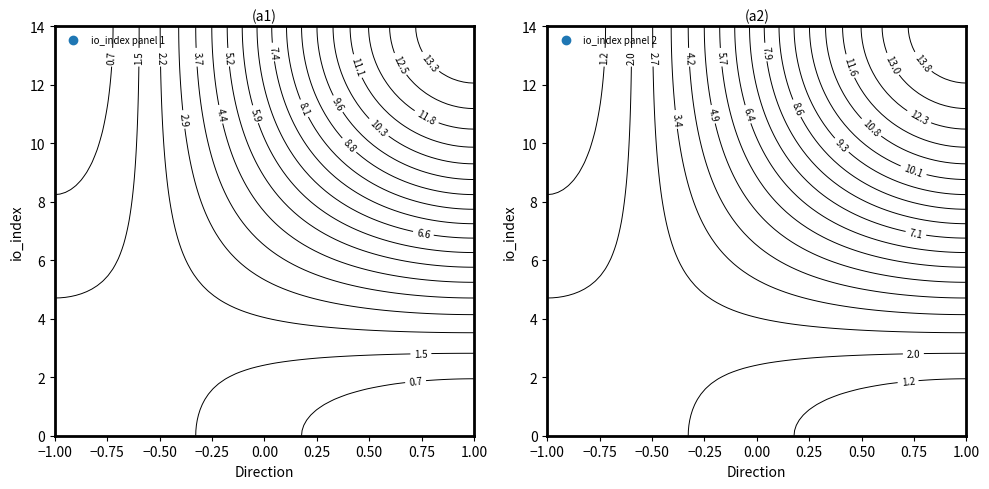

Which has a higher value, io_index or direction?

io_index